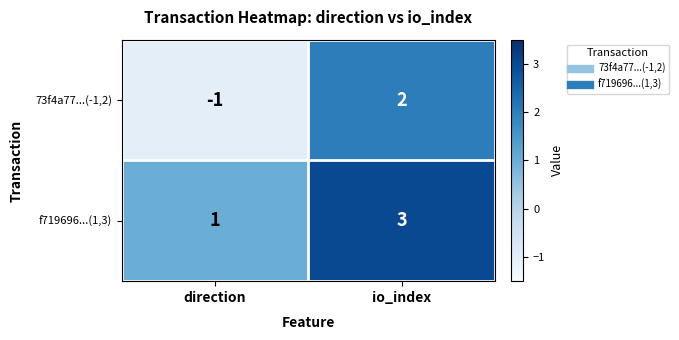

Rank the series by their average value, from highest to lowest.

f719696...(1,3), 73f4a77...(-1,2)